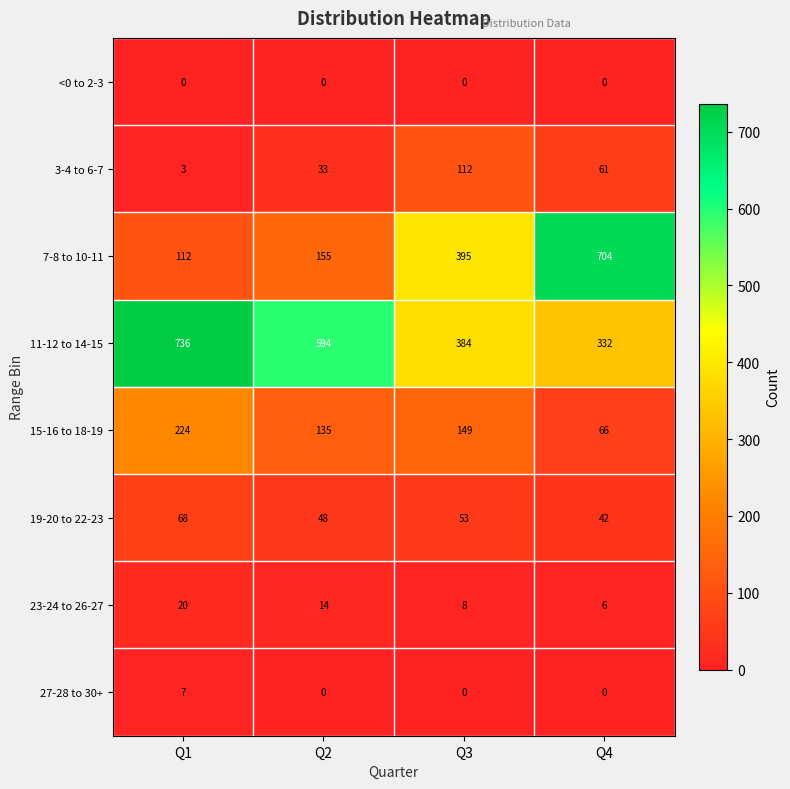

Is it true that 23-24 to 26-27 equals 14 at Q2?

True